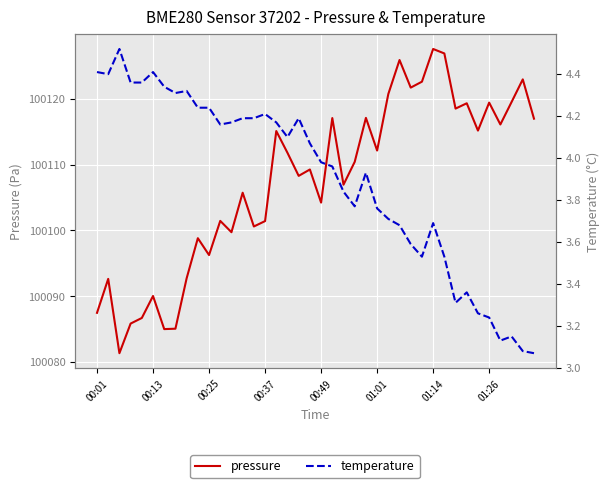

In pressure, how many points are lower than both neighbors (excluding endpoints)?

13